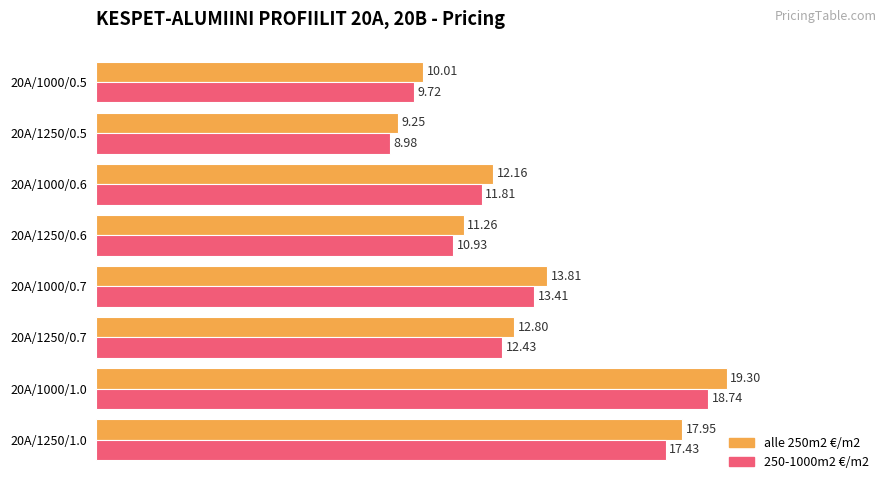

List the series in order of their overall mean, highest first.

alle 250m2 €/m2, 250-1000m2 €/m2